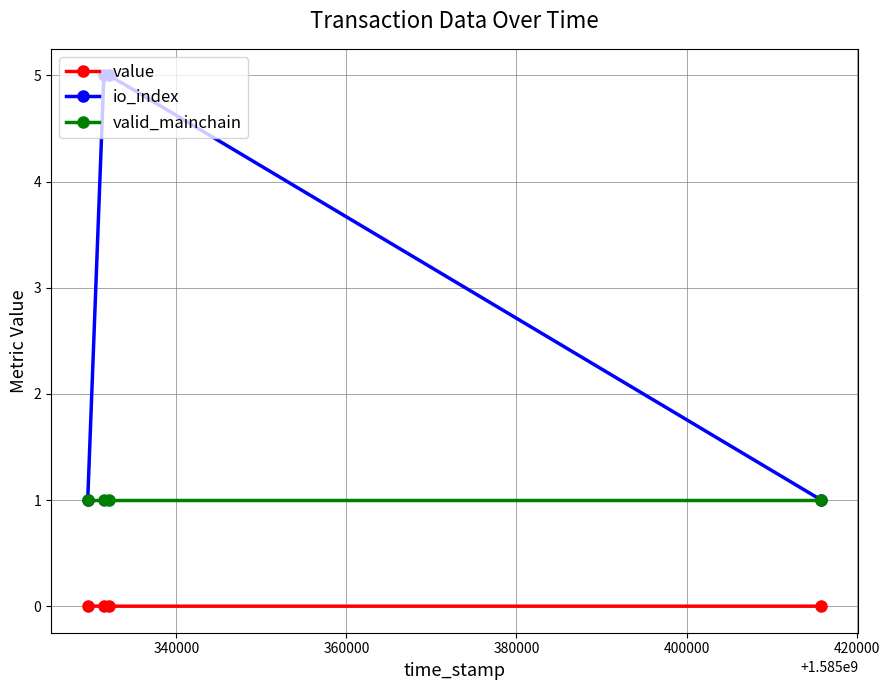

Which series has the largest total across all categories?

io_index